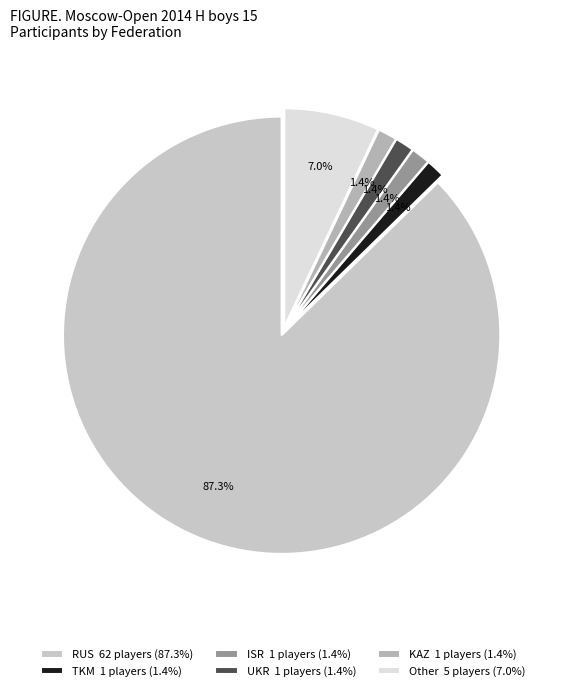

Between KAZ and TKM, which is larger?

KAZ